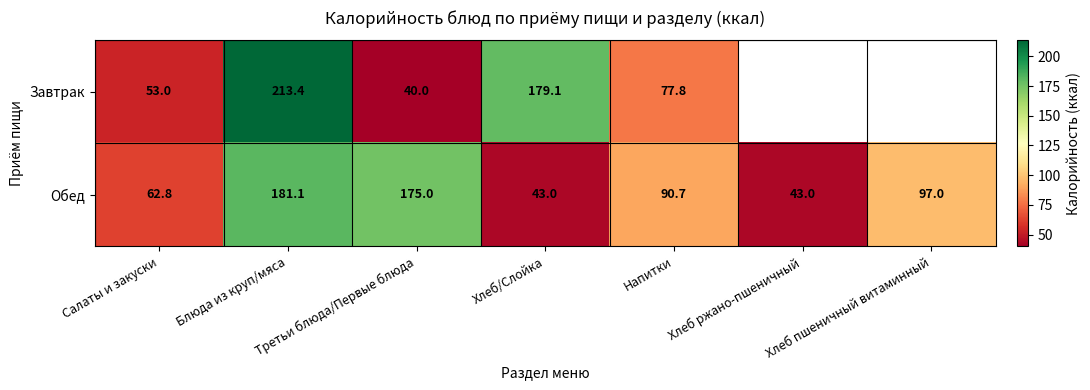

How many data points in Обед are less than 90?

3